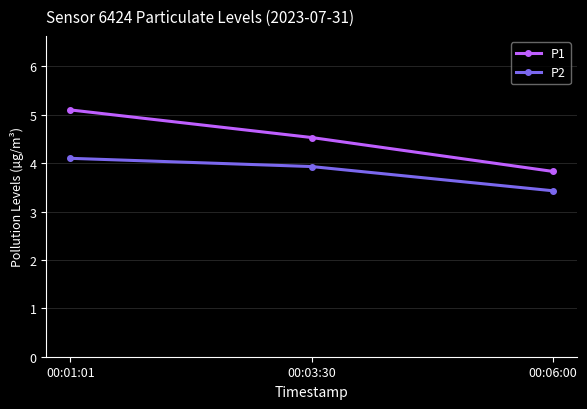

Which series has the largest total across all categories?

P1